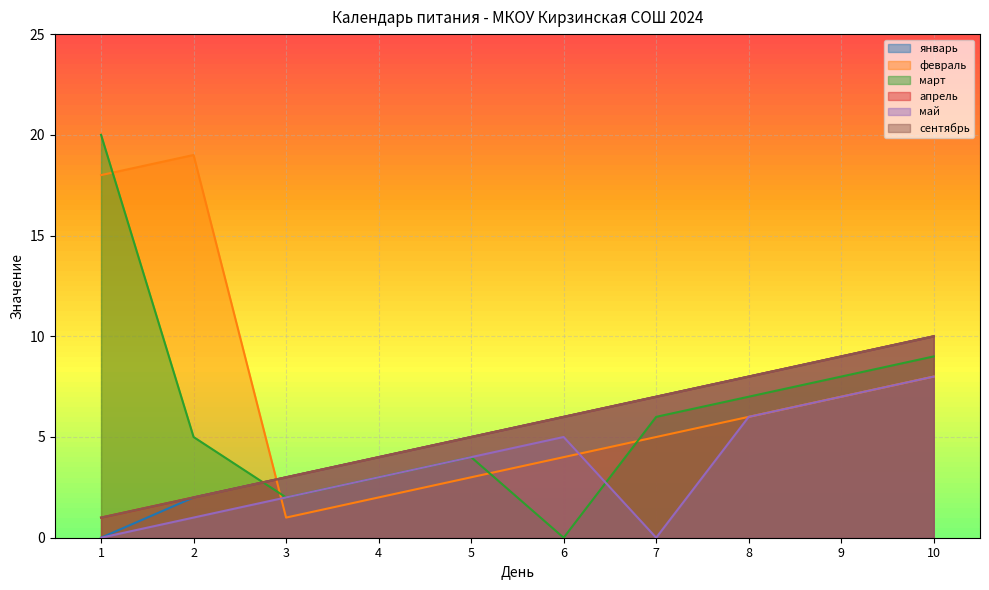

True or false: сентябрь and февраль intersect in this chart.

True